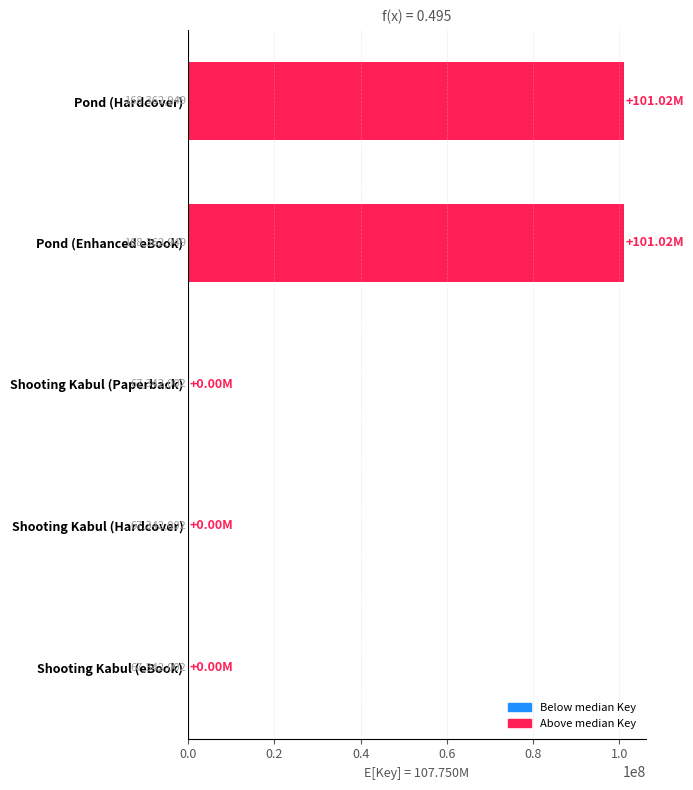

What is the difference between the maximum and second lowest values?

101020947